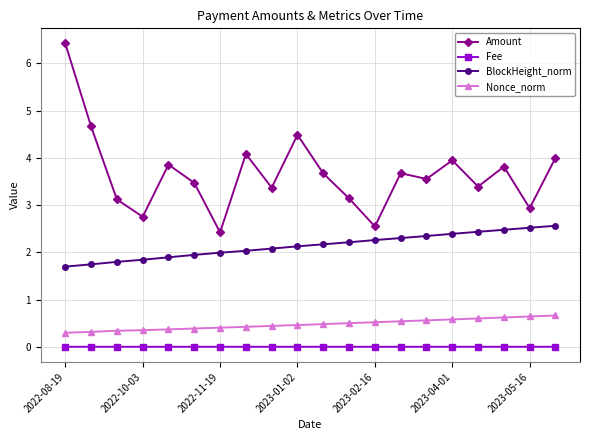

What is the value of the Amount point at the 1st from the left?

6.4